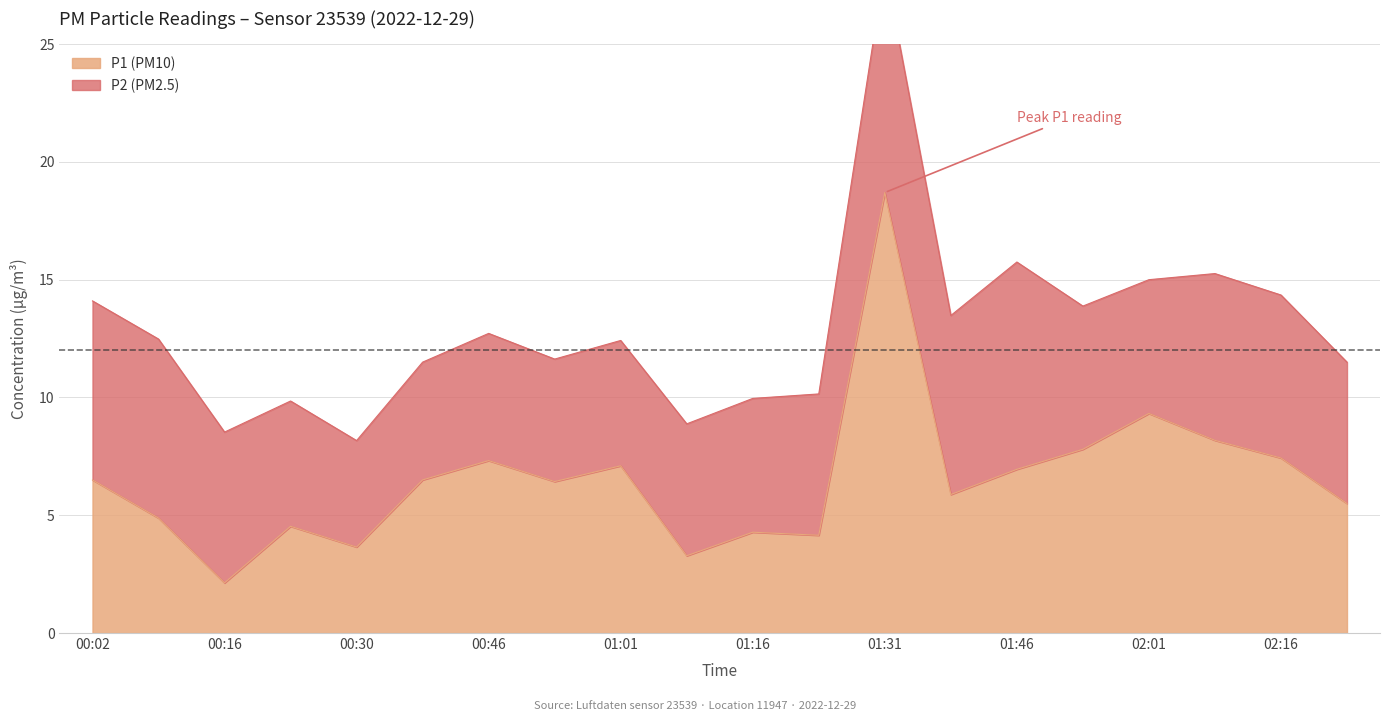

How many points are higher than both their immediate neighbors (excluding endpoints)?

6